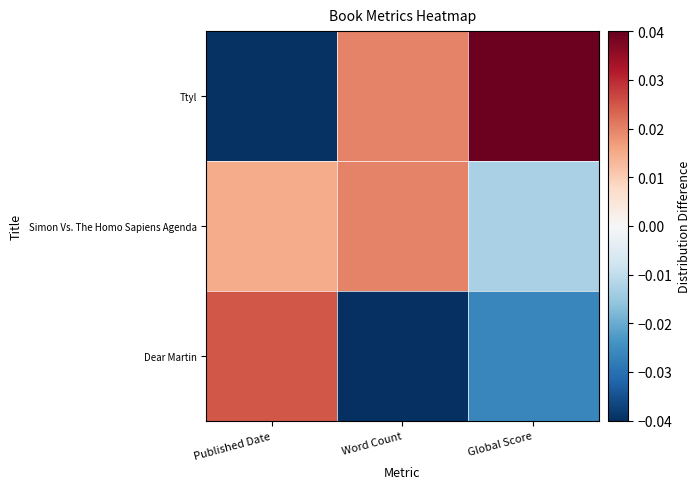

Which series has the widest spread of values?

Ttyl